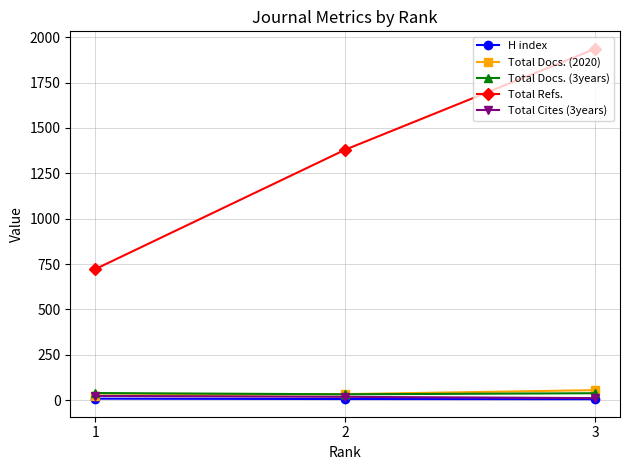

Which series has the largest total across all categories?

Total Refs.